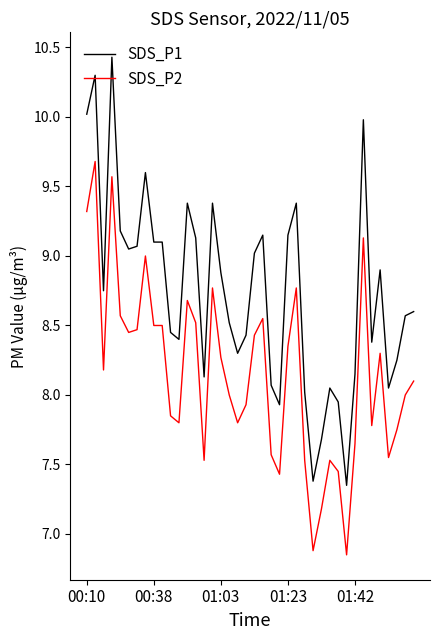

What is the sum of all SDS_P2 values?

326.2